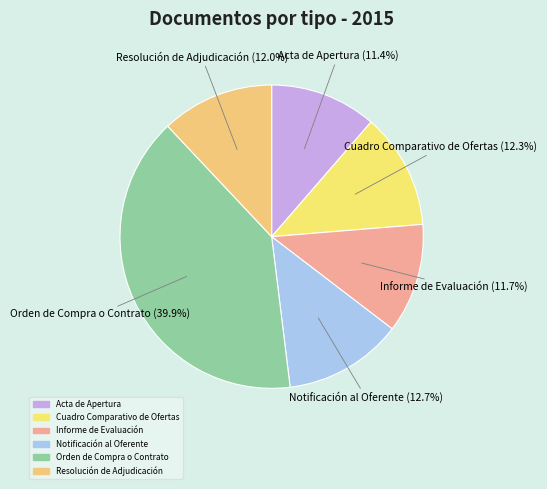

To the nearest percent, what portion does Cuadro Comparativo de Ofertas represent?

12%